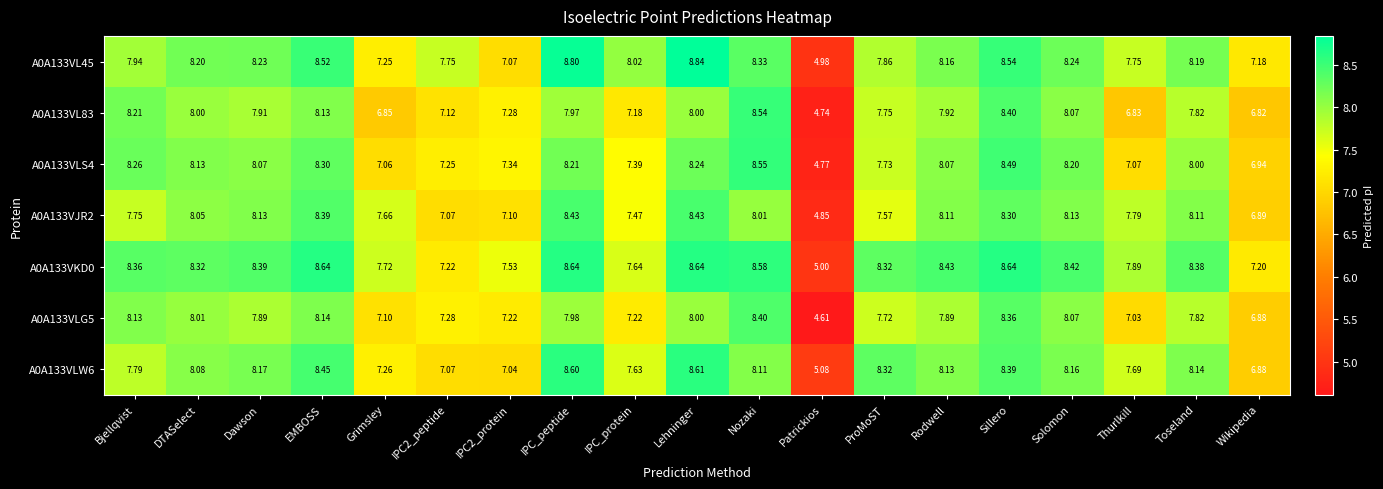

At how many categories does at least one series exceed 8?

13